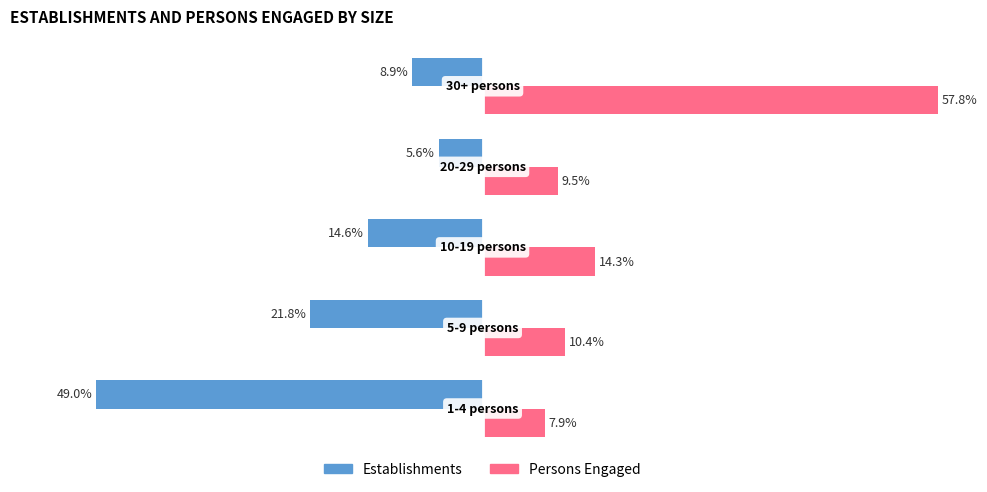

Rank the series by their average value, from highest to lowest.

Persons Engaged, Establishments